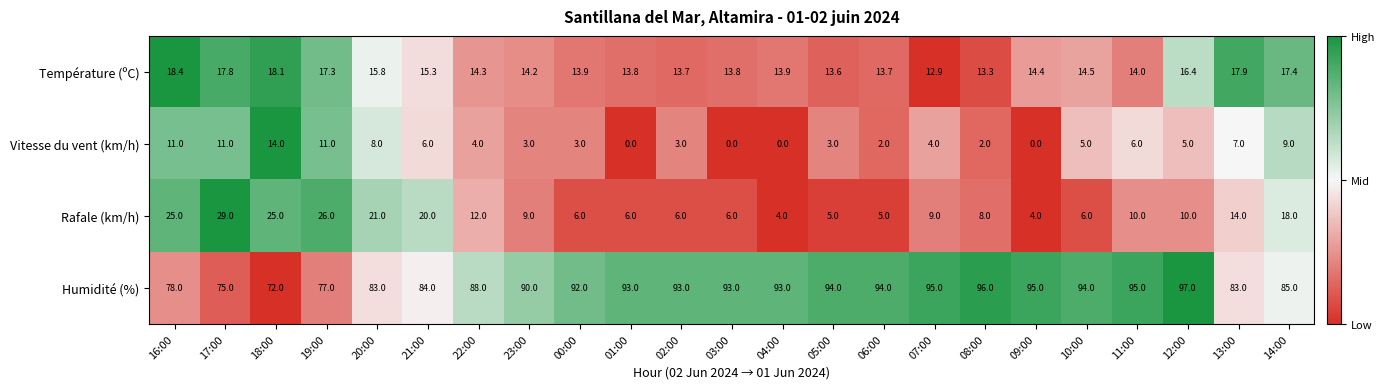

How many distinct data groups are displayed?

4